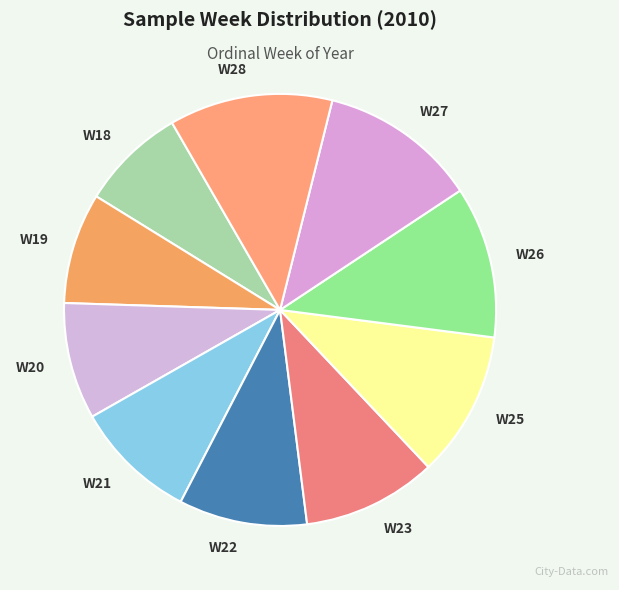

Is the sum of W21 and W22 greater than half?

No